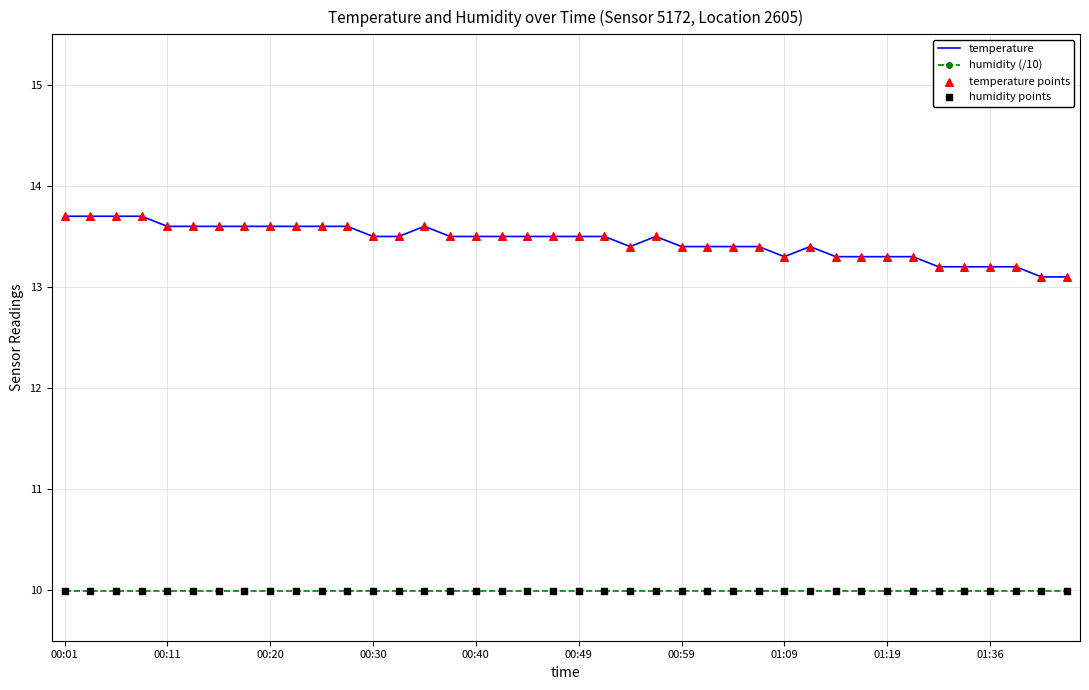

Which series has the largest range (max minus min)?

temperature